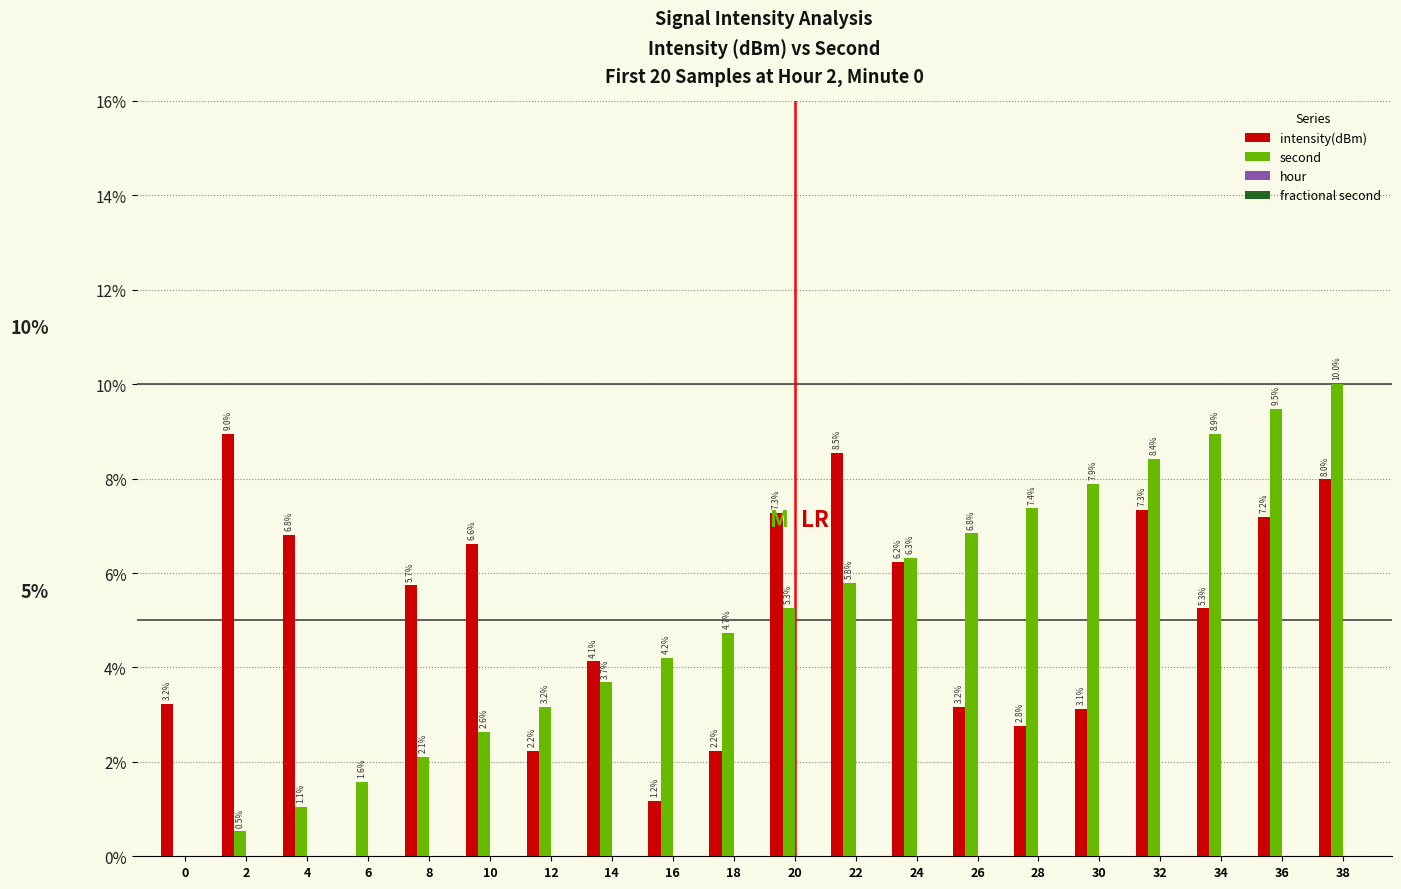

Are the bars horizontal?

No